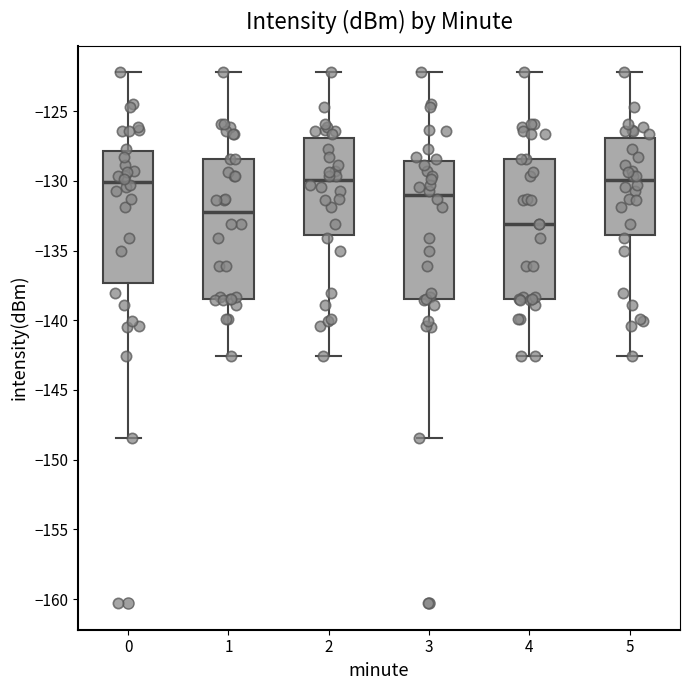

Reading left to right, transcribe this box plot: for each box, give where its median line is, the range the box spans, and where its two whiskers end, as read against the y-axis. The values are not printed on the chart, so give them approximately, as read against the axis.

0: median -130.0, box -137.5 to -128.0, whiskers -148.5 to -122.0
1: median -132.0, box -138.5 to -128.5, whiskers -142.5 to -122.0
2: median -130.0, box -134.0 to -127.0, whiskers -142.5 to -122.0
3: median -131.0, box -138.5 to -128.5, whiskers -148.5 to -122.0
4: median -133.0, box -138.5 to -128.5, whiskers -142.5 to -122.0
5: median -130.0, box -134.0 to -127.0, whiskers -142.5 to -122.0